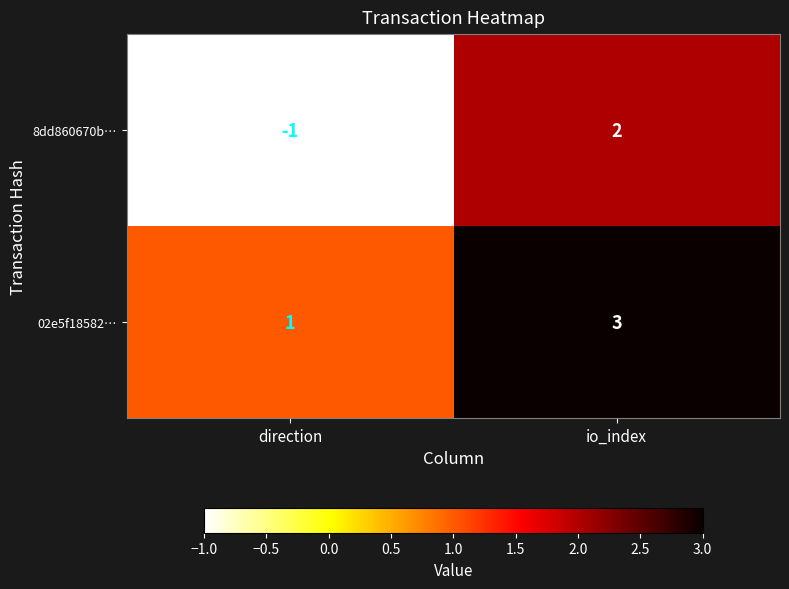

At which label is 8dd860670b… closest to 0?

direction